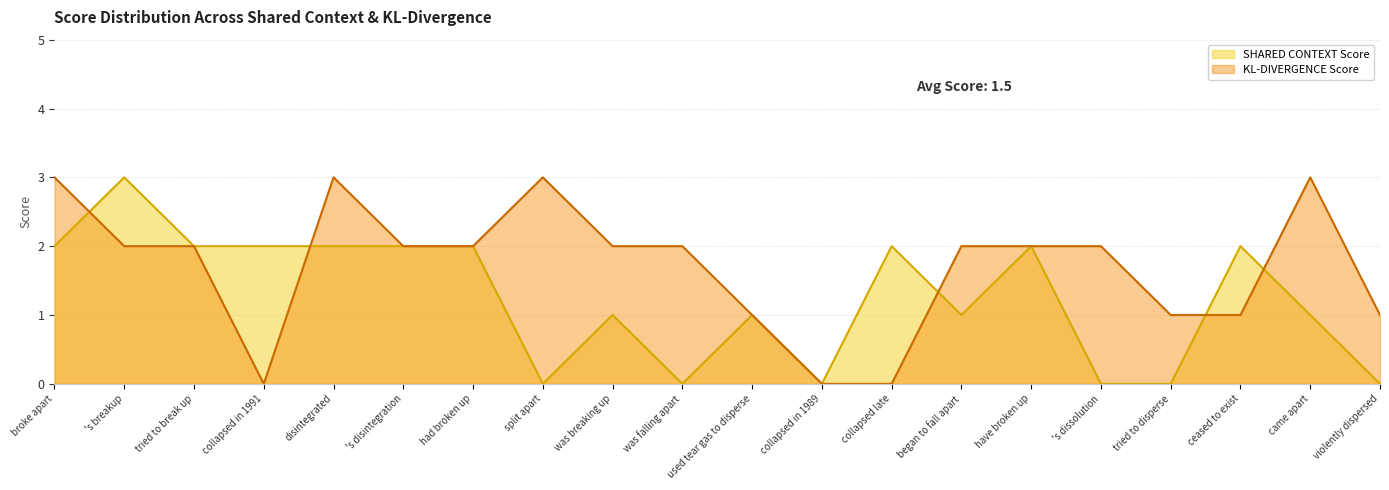

Which series has the widest spread of values?

SHARED CONTEXT Score